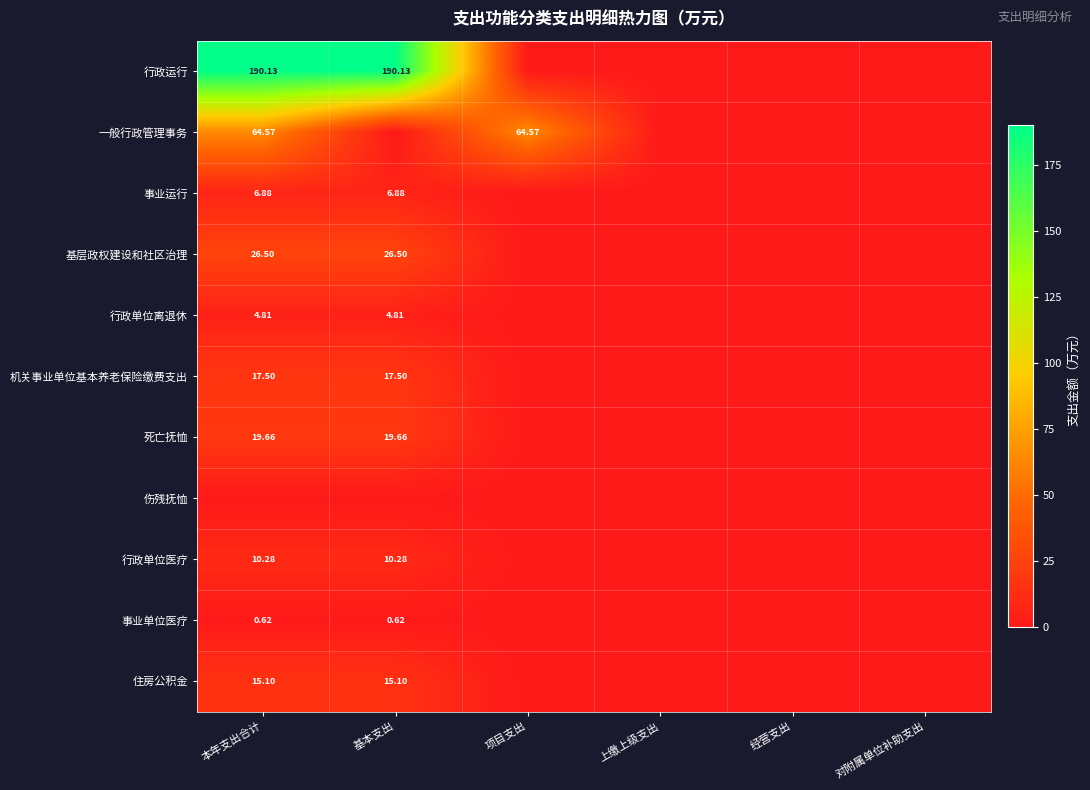

Between 上缴上级支出 and 经营支出, which is larger?

上缴上级支出